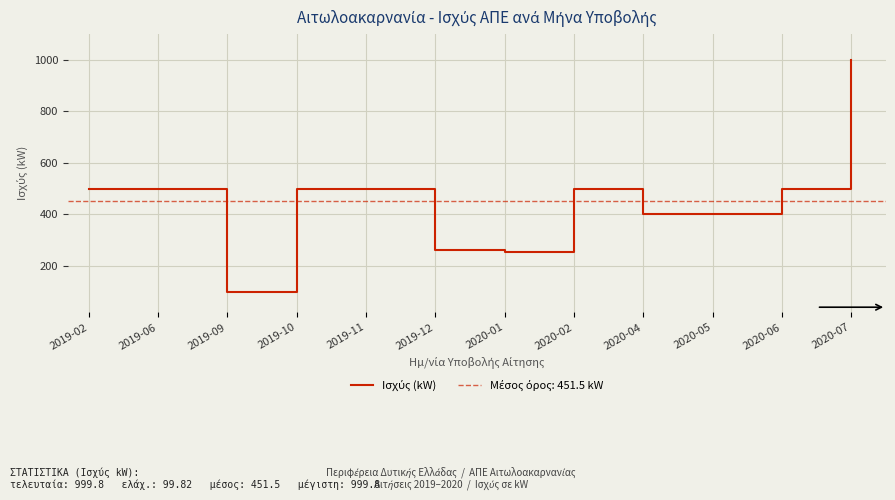

What is the difference between the values at 2020-01 and 2019-02?

244.0